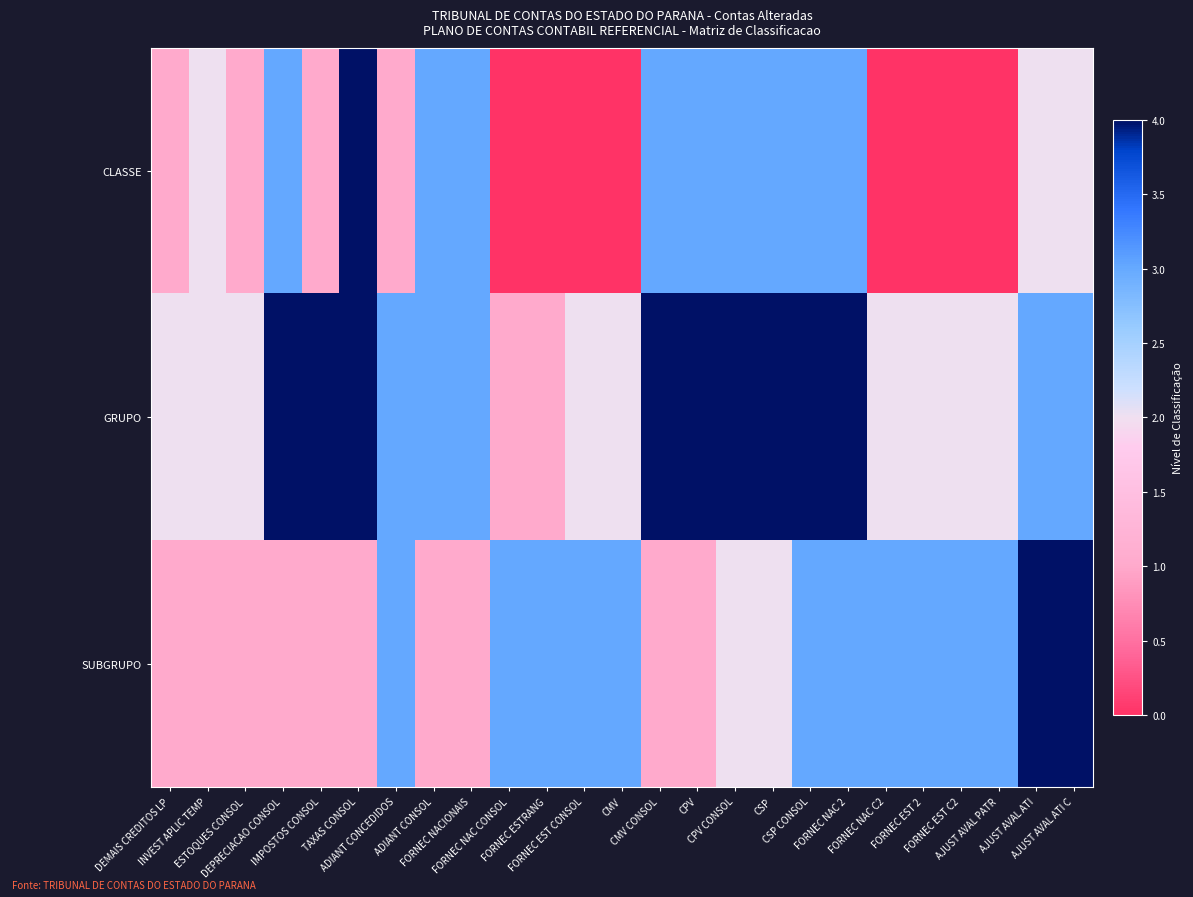

What is the total value across all series at AJUST AVAL PATR?

5